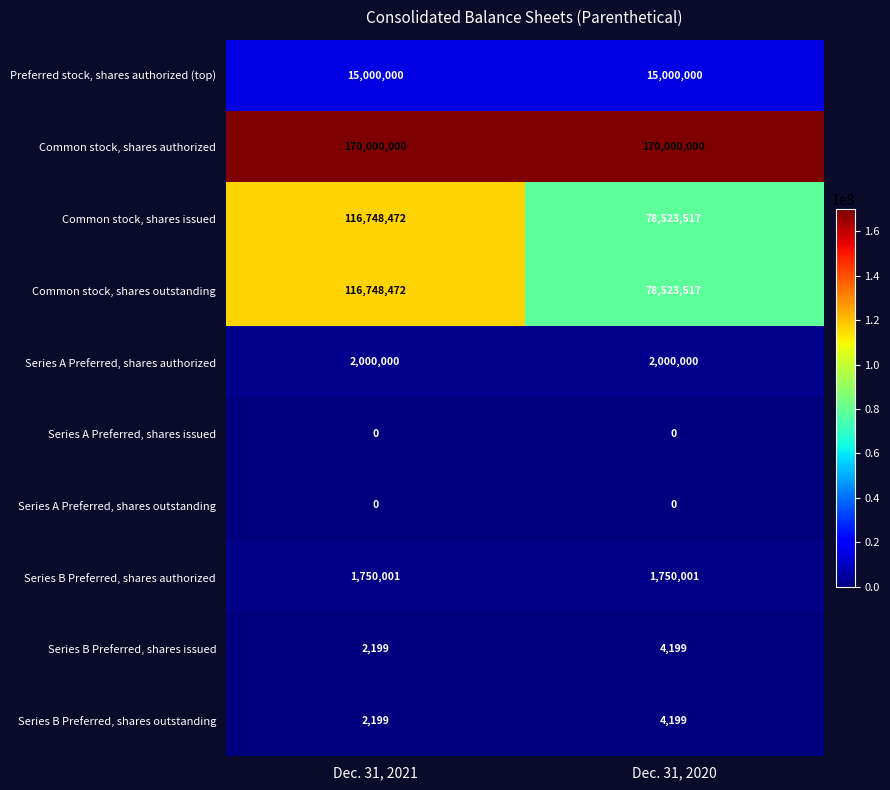

The value of Series A Preferred, shares authorized at Dec. 31, 2021 is 2000000. True or false?

True